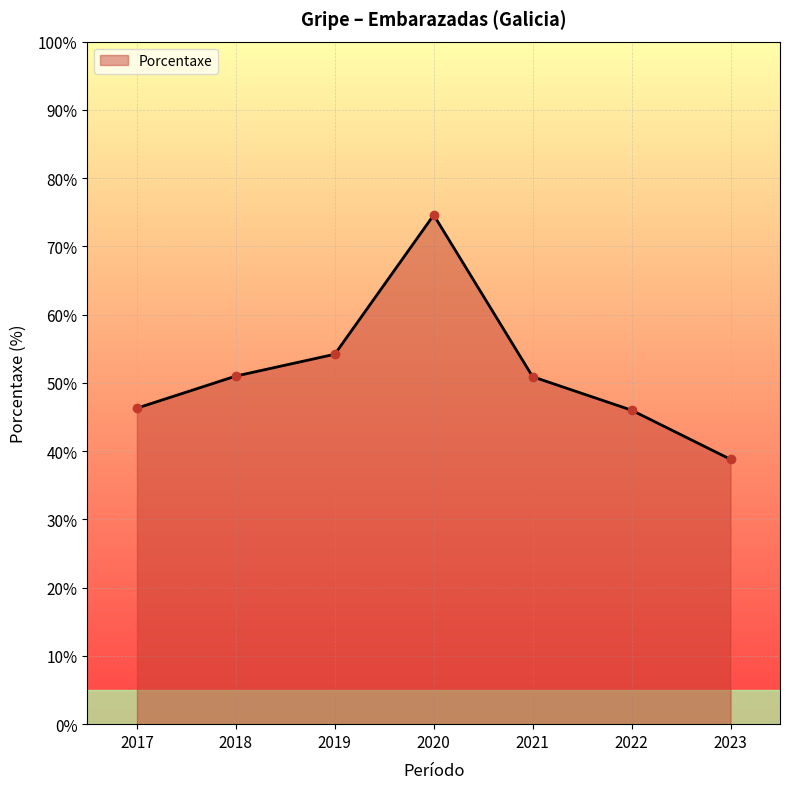

How many values are below 50?

3